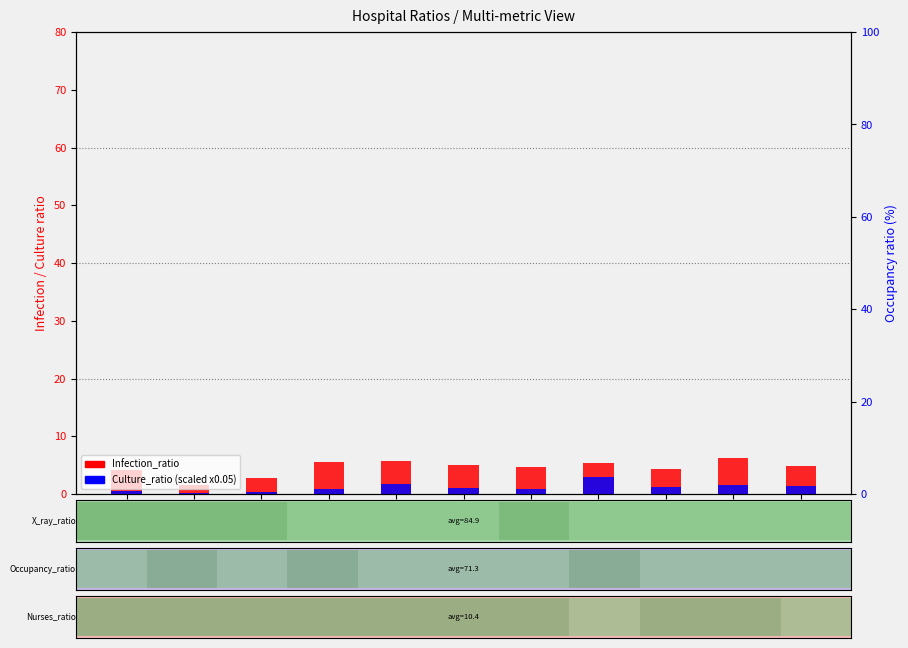

What is the highest value of the Infection_ratio series?

6.3